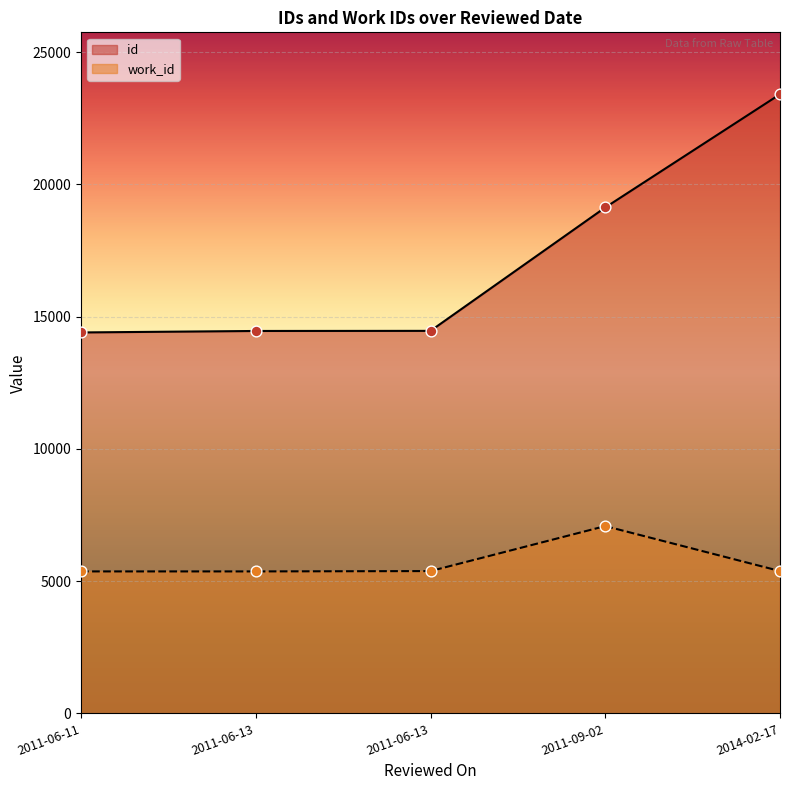

What are all the series names shown in the legend?

id, work_id